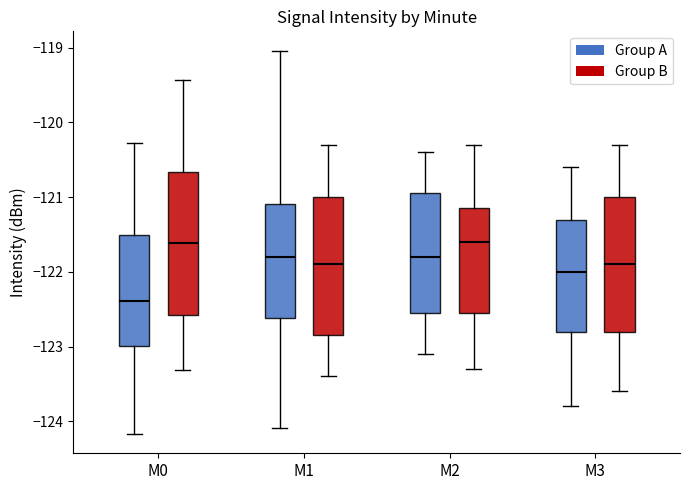

Where is the lower edge of the box for M2 (Group B) on the y-axis? The values are not printed on the chart, so give them approximately, as read against the axis.

-122.5